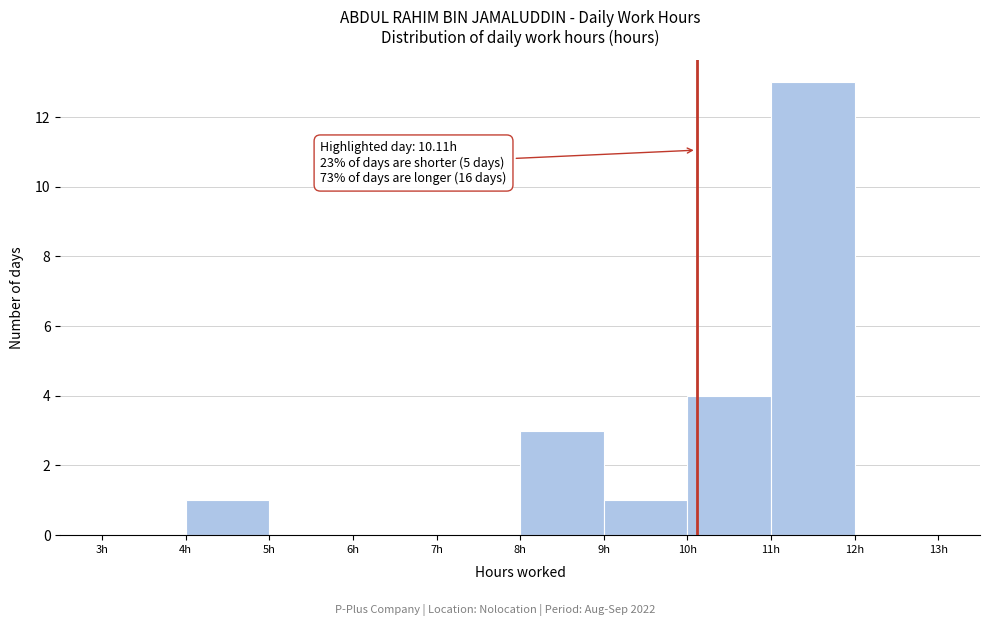

Over which range of the x-axis is the bar tallest?

11 to 12